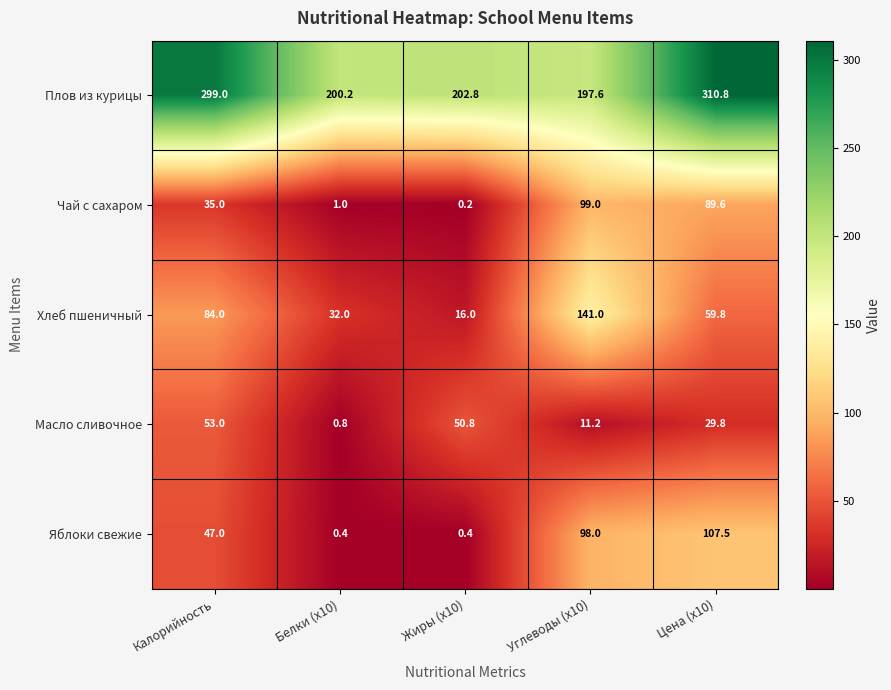

Rank the series by their maximum value, from lowest to highest.

Масло сливочное, Чай с сахаром, Яблоки свежие, Хлеб пшеничный, Плов из курицы